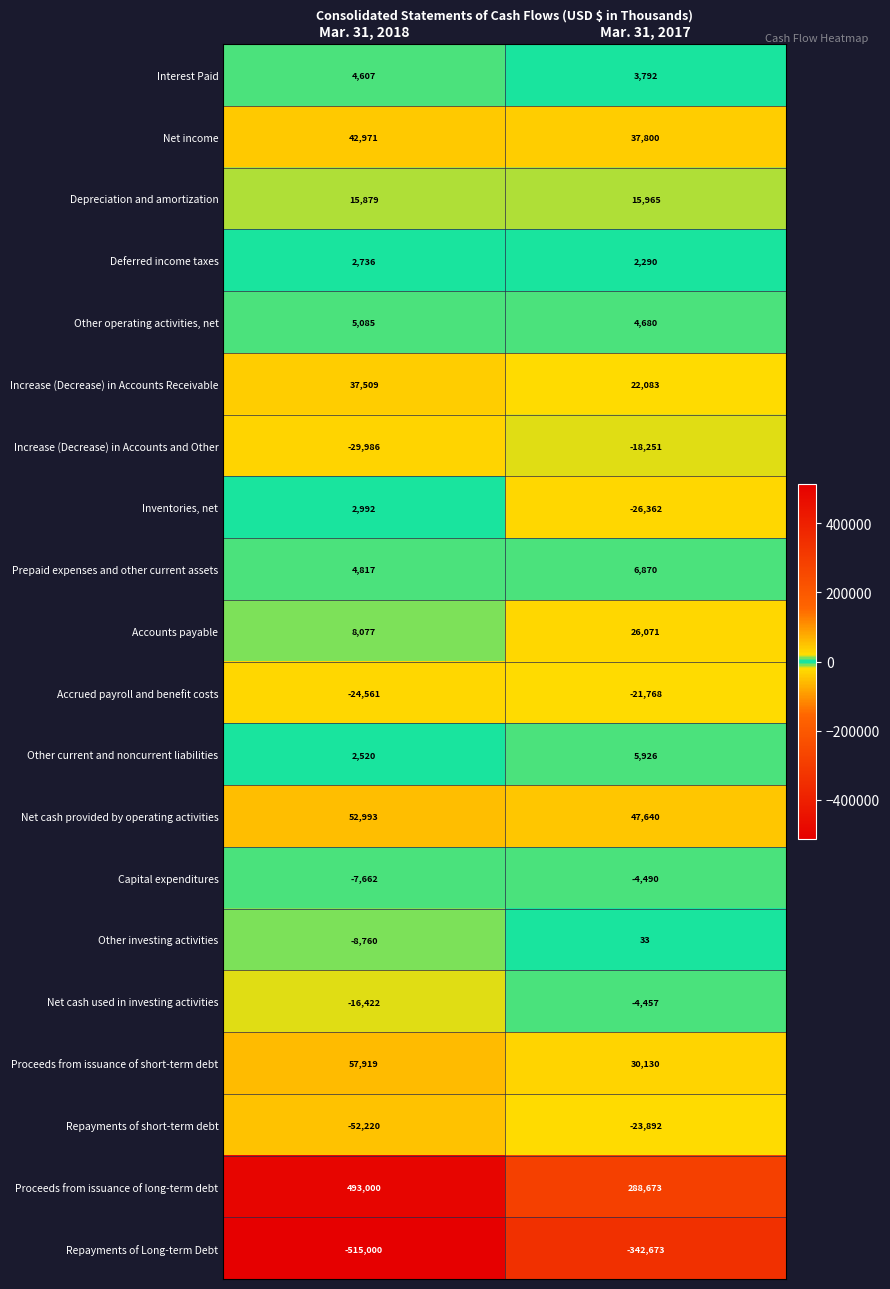

List the series in order of their peak value, highest first.

Proceeds from issuance of long-term debt, Proceeds from issuance of short-term debt, Net cash provided by operating activities, Net income, Increase (Decrease) in Accounts Receivable, Accounts payable, Depreciation and amortization, Prepaid expenses and other current assets, Other current and noncurrent liabilities, Other operating activities, net, Interest Paid, Inventories, net, Deferred income taxes, Other investing activities, Net cash used in investing activities, Capital expenditures, Increase (Decrease) in Accounts and Other, Accrued payroll and benefit costs, Repayments of short-term debt, Repayments of Long-term Debt